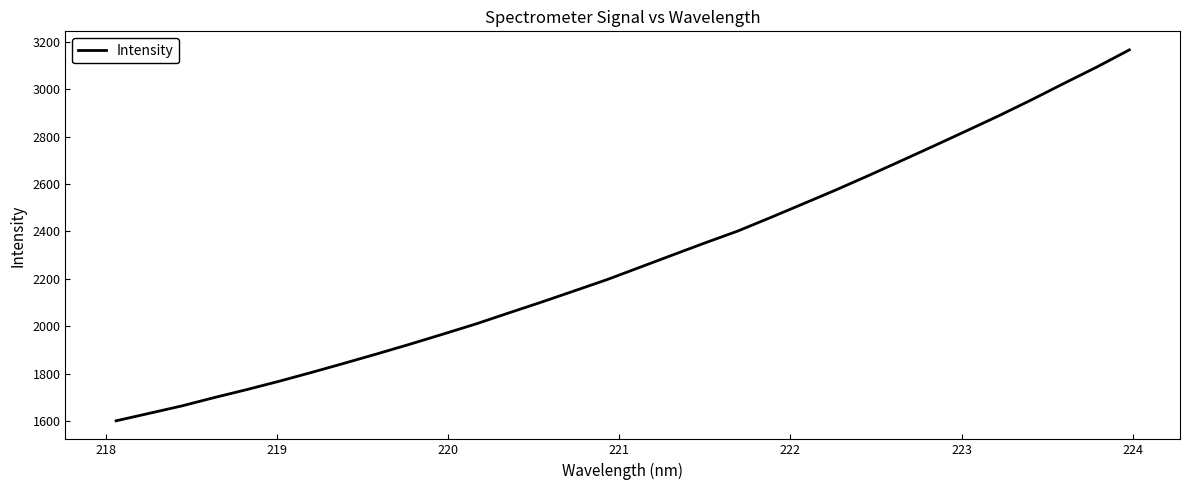

What is the difference between the maximum and minimum values?

1566.2